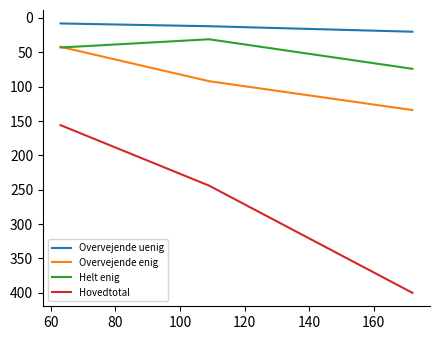

Which series has the largest total across all categories?

Hovedtotal